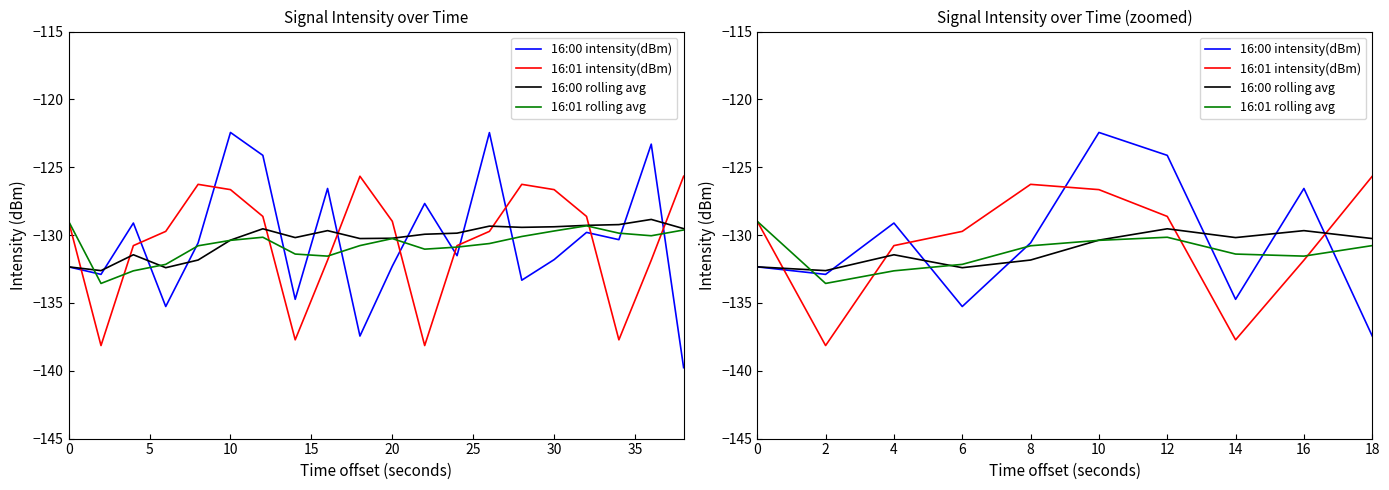

In 16:00 intensity(dBm), how many points are lower than both neighbors (excluding endpoints)?

3